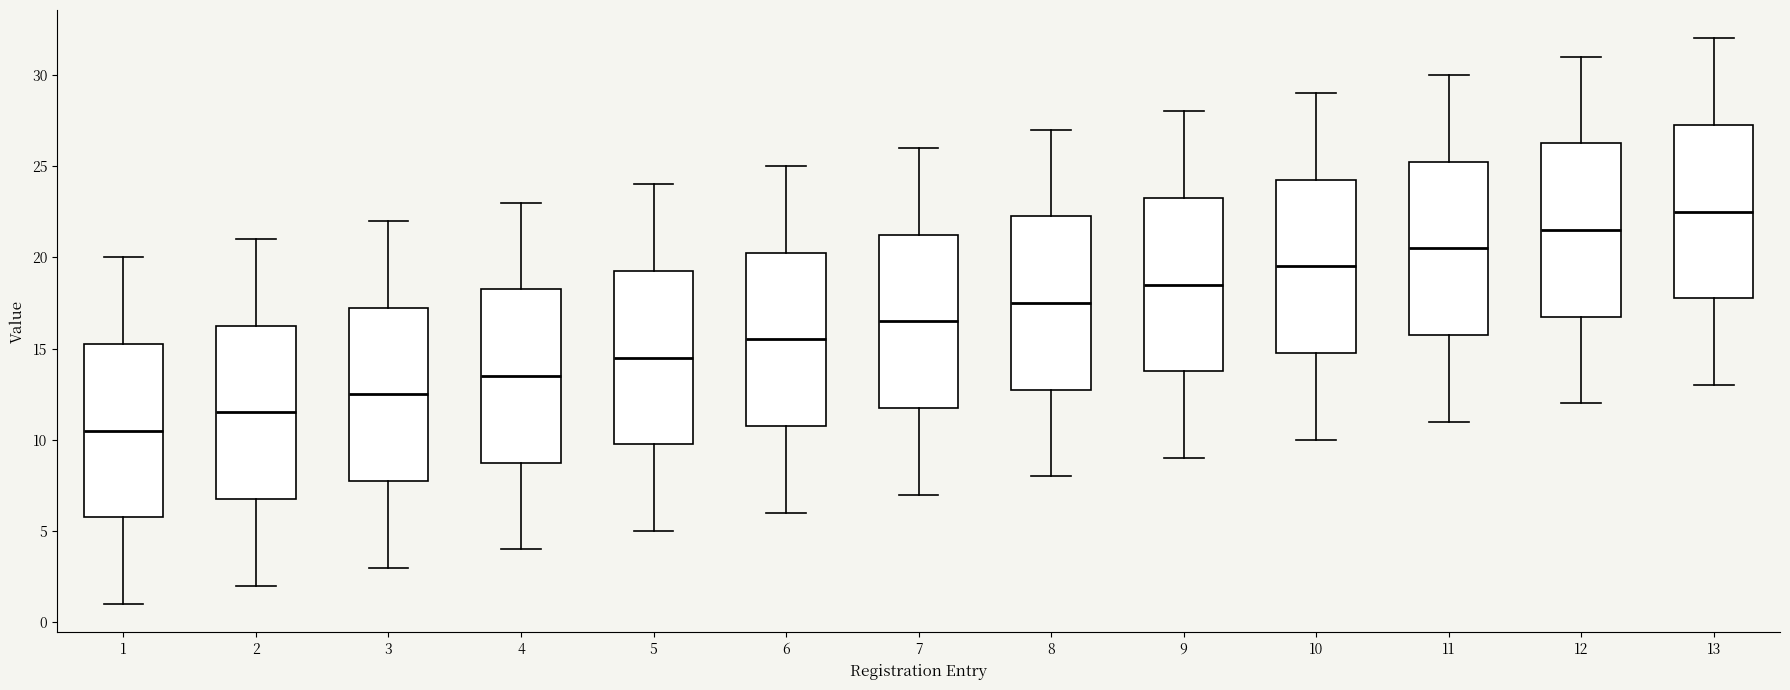

Reading left to right, transcribe this box plot: for each box, give where its median line is, the range the box spans, and where its two whiskers end, as read against the y-axis. The values are not printed on the chart, so give them approximately, as read against the axis.

1: median 10.5, box 6.0 to 15.5, whiskers 1.0 to 20.0
2: median 11.5, box 7.0 to 16.5, whiskers 2.0 to 21.0
3: median 12.5, box 8.0 to 17.5, whiskers 3.0 to 22.0
4: median 13.5, box 9.0 to 18.5, whiskers 4.0 to 23.0
5: median 14.5, box 10.0 to 19.5, whiskers 5.0 to 24.0
6: median 15.5, box 11.0 to 20.5, whiskers 6.0 to 25.0
7: median 16.5, box 12.0 to 21.5, whiskers 7.0 to 26.0
8: median 17.5, box 13.0 to 22.5, whiskers 8.0 to 27.0
9: median 18.5, box 14.0 to 23.5, whiskers 9.0 to 28.0
10: median 19.5, box 15.0 to 24.5, whiskers 10.0 to 29.0
11: median 20.5, box 16.0 to 25.5, whiskers 11.0 to 30.0
12: median 21.5, box 17.0 to 26.5, whiskers 12.0 to 31.0
13: median 22.5, box 18.0 to 27.5, whiskers 13.0 to 32.0